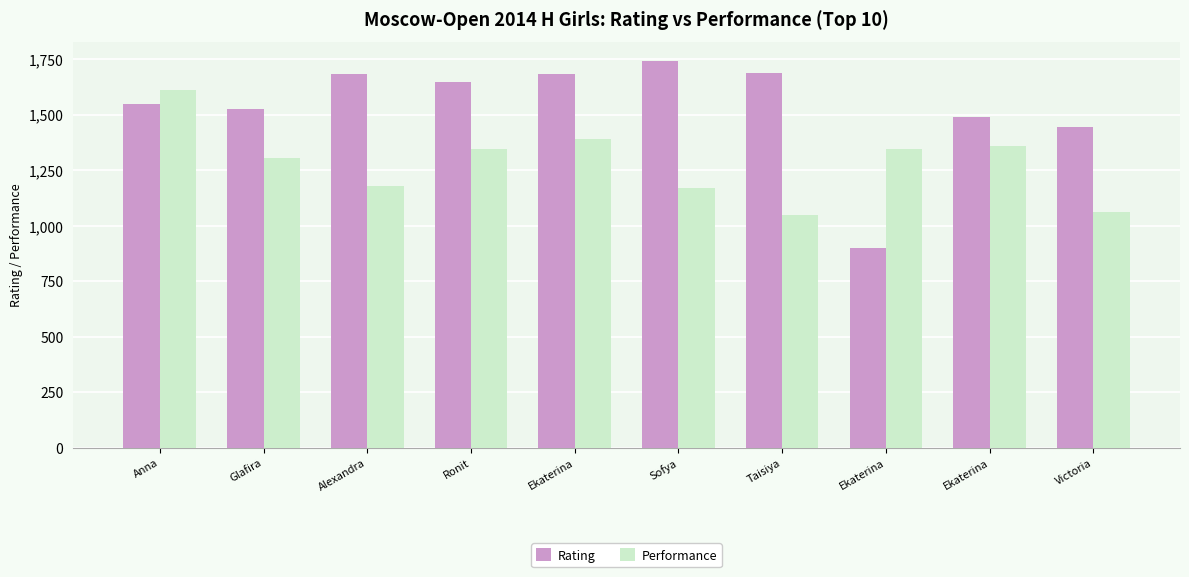

List the labels in order of Rating value, largest first.

Sofya, Taisiya, Alexandra, Ekaterina, Ronit, Anna, Glafira, Ekaterina, Victoria, Ekaterina